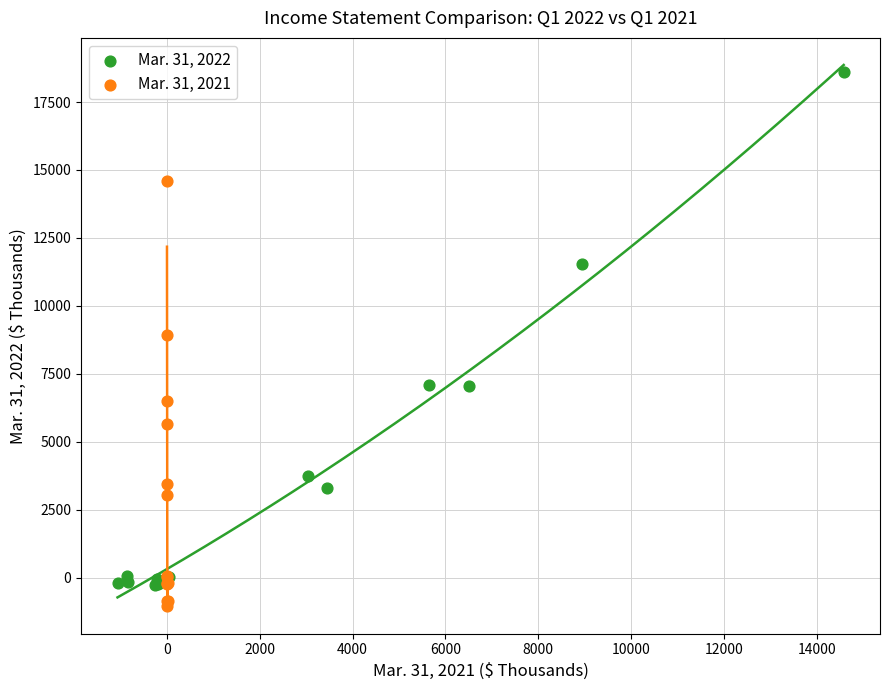

What are all the series names shown in the legend?

Mar. 31, 2022, Mar. 31, 2021